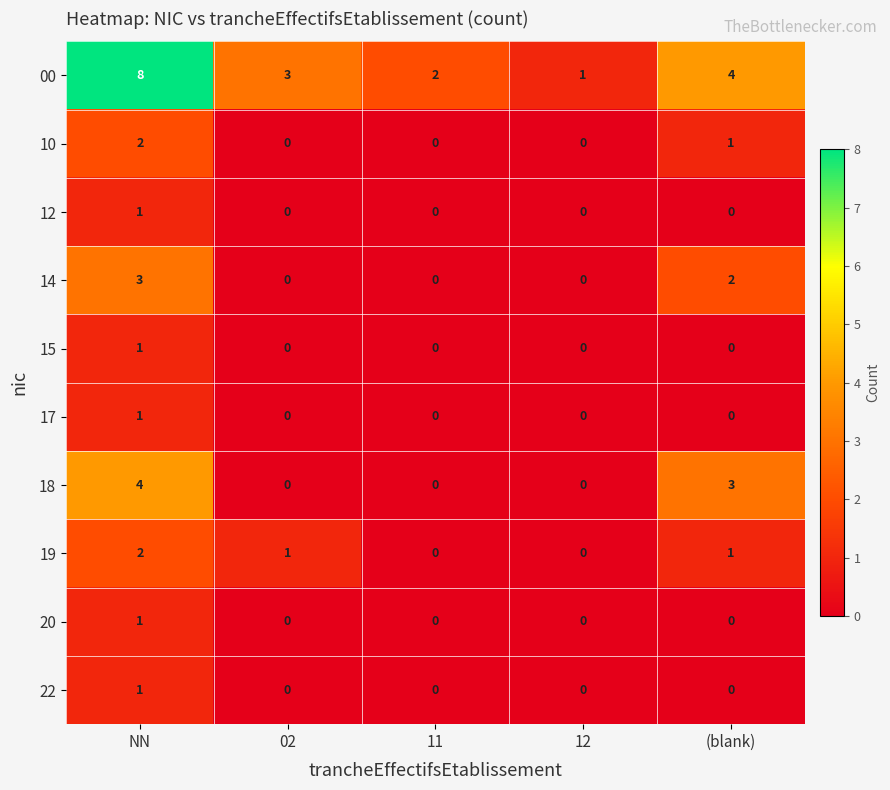

At how many categories does at least one series exceed 7?

1